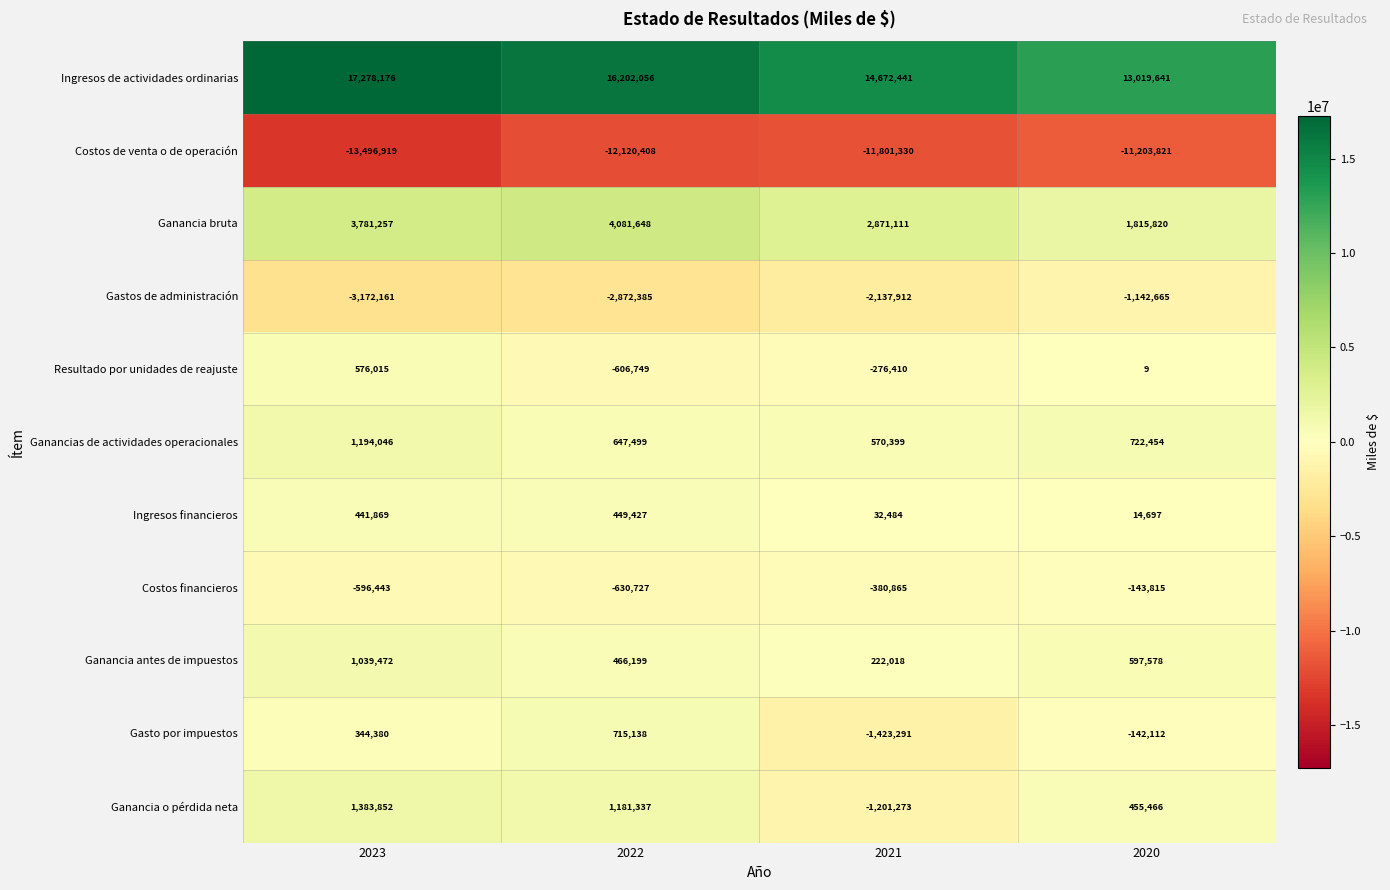

Is it true that Ingresos de actividades ordinarias equals 21158218 at 2022?

False